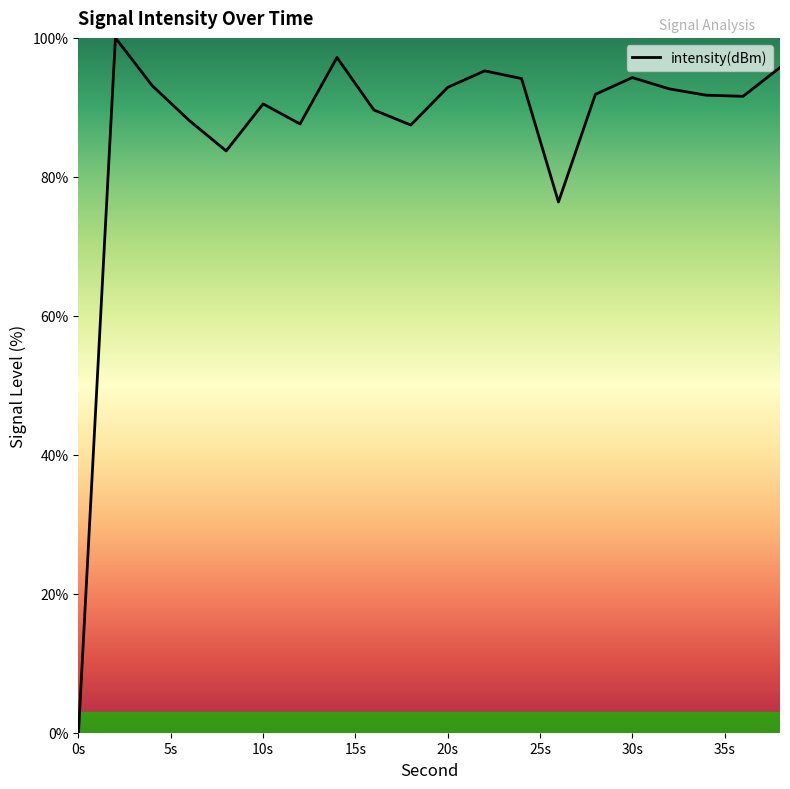

What is the greatest value displayed?

100.0